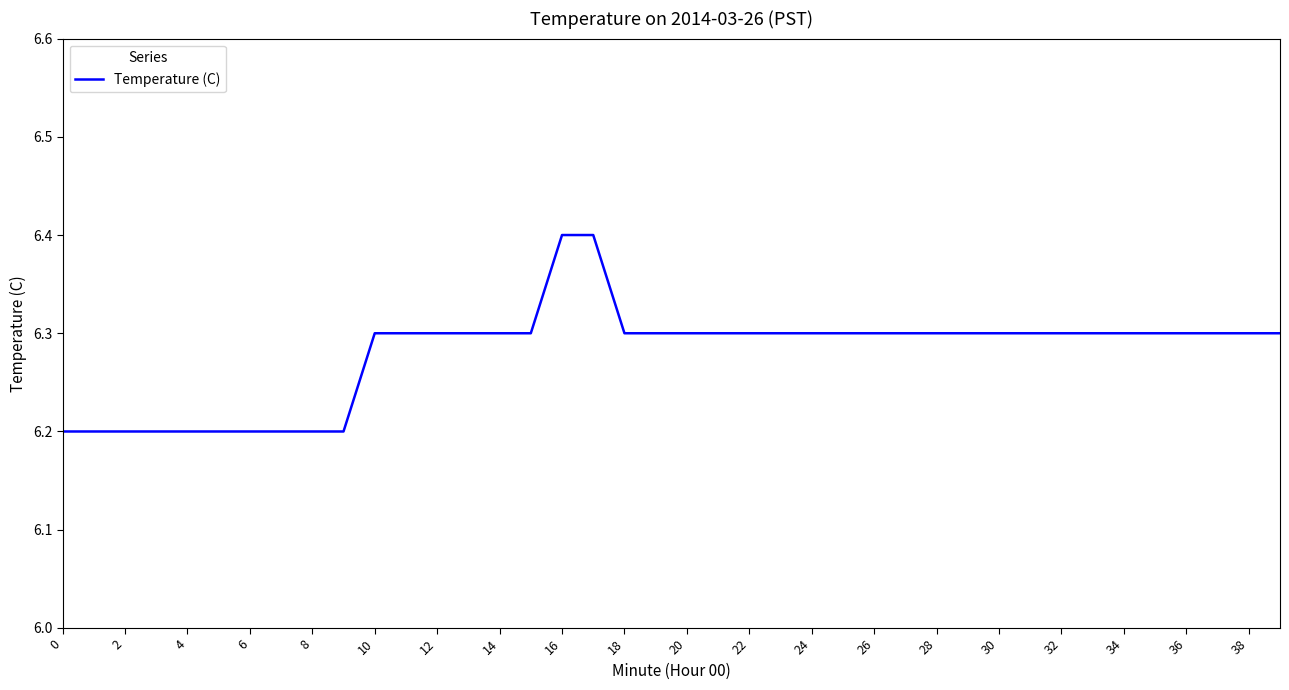

What is the maximum value shown in the chart?

6.4